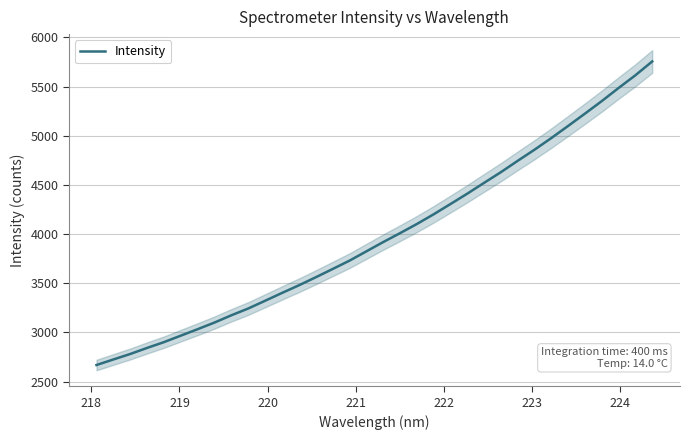

What is the minimum value for Intensity?

2669.2